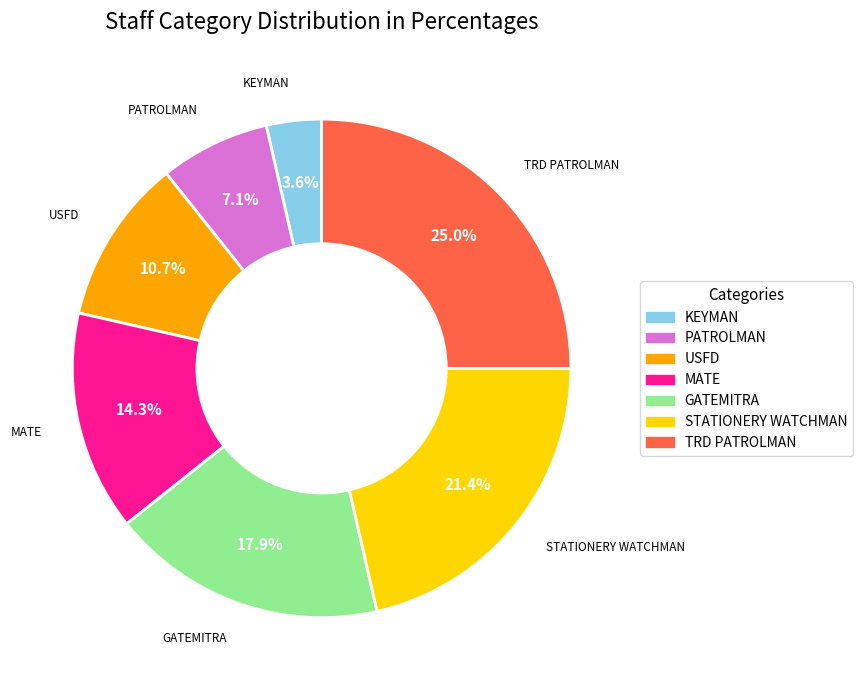

Is there a majority slice in this chart?

No